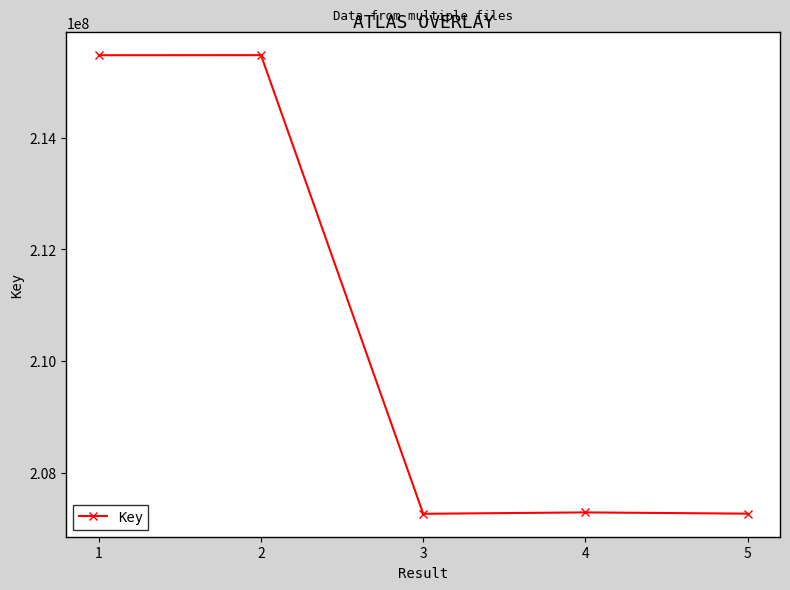

What is the value of the 3rd point from the left?

207265376